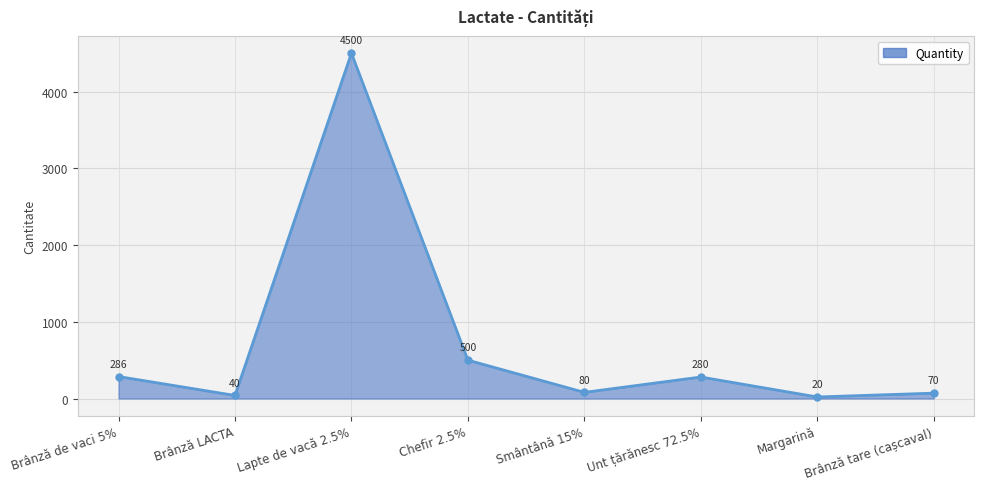

Which has a higher value, Margarină or Chefir 2.5%?

Chefir 2.5%